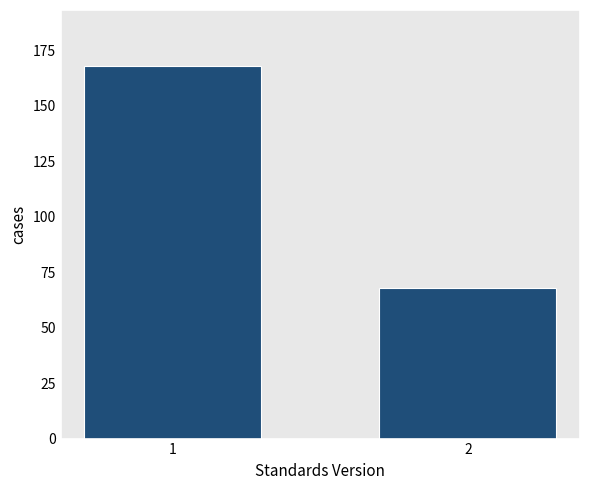

Reading left to right, list all the values displayed in this chart.

1=168	2=68